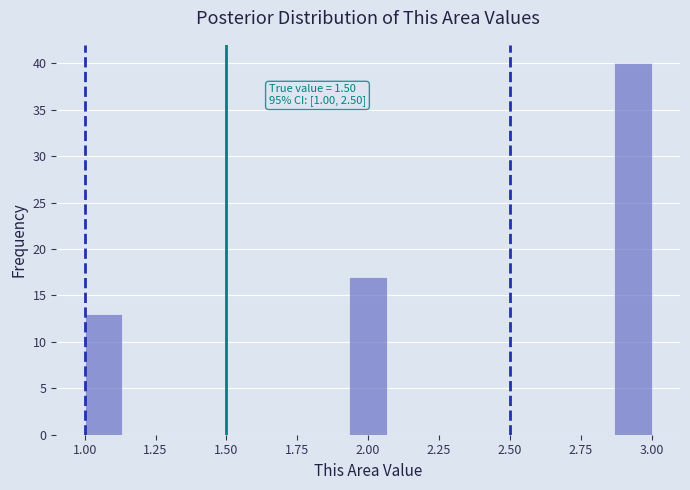

Around what value on the x-axis is the tallest bar? Give the approximate position of its centre, as read against the axis.

2.95